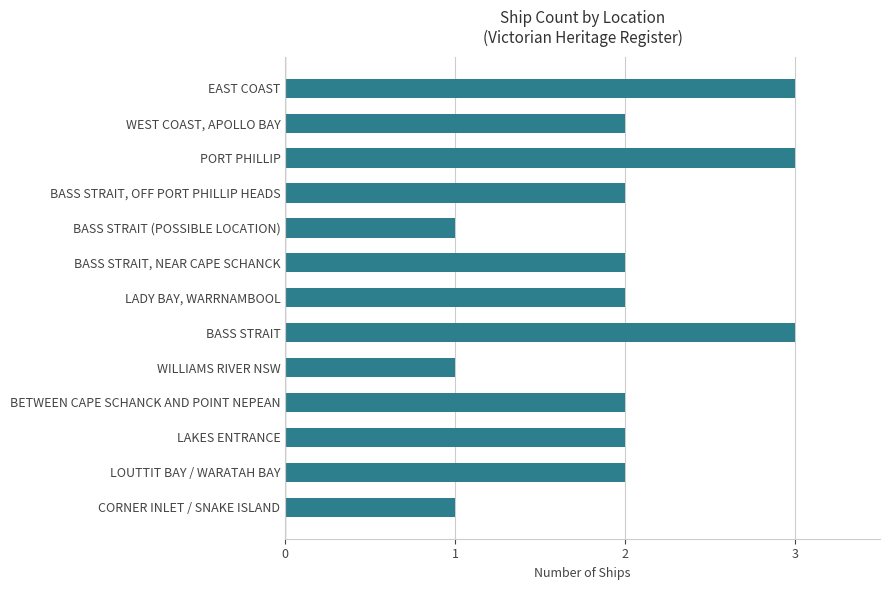

What is the smallest value displayed?

1